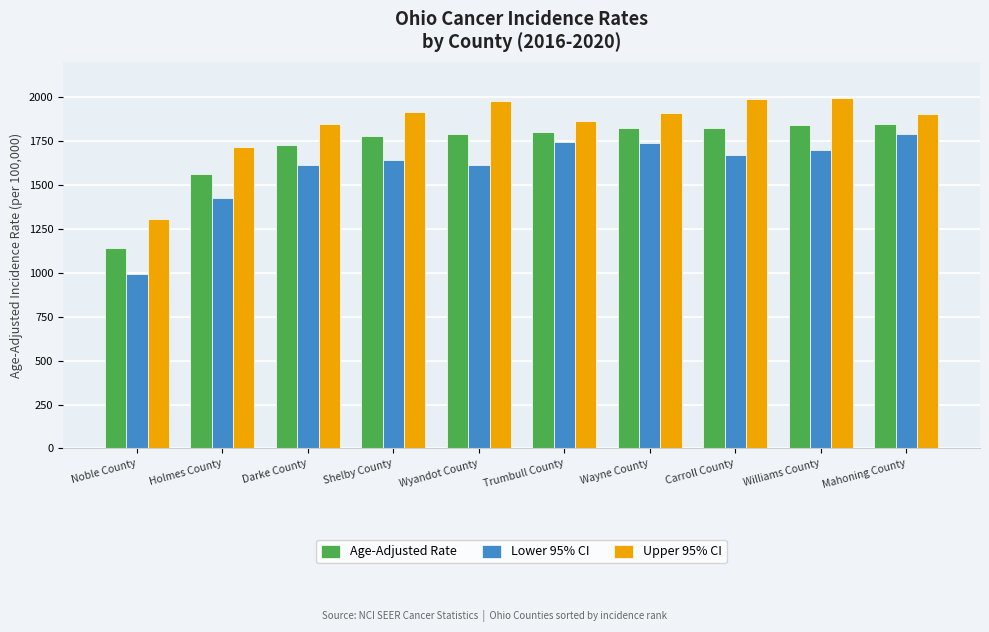

What is the label of the 2nd bar from the left?

Holmes County